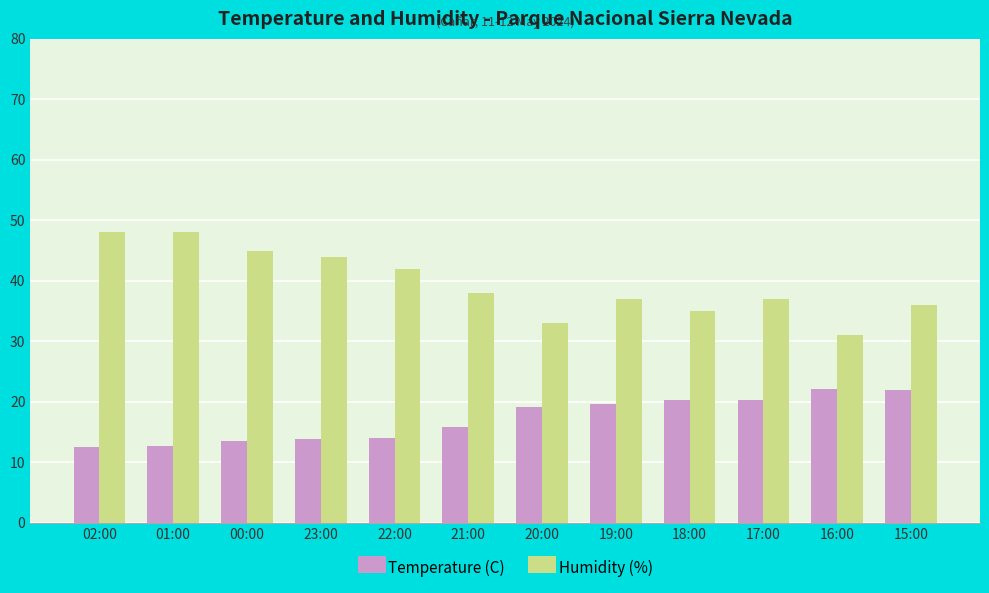

What is the highest value of the Temperature (C) series?

22.1